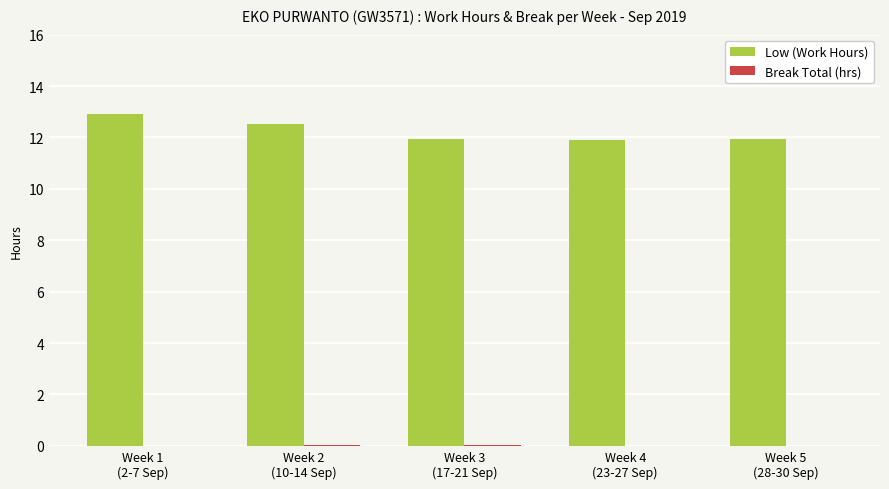

Which series has the largest total across all categories?

Low (Work Hours)